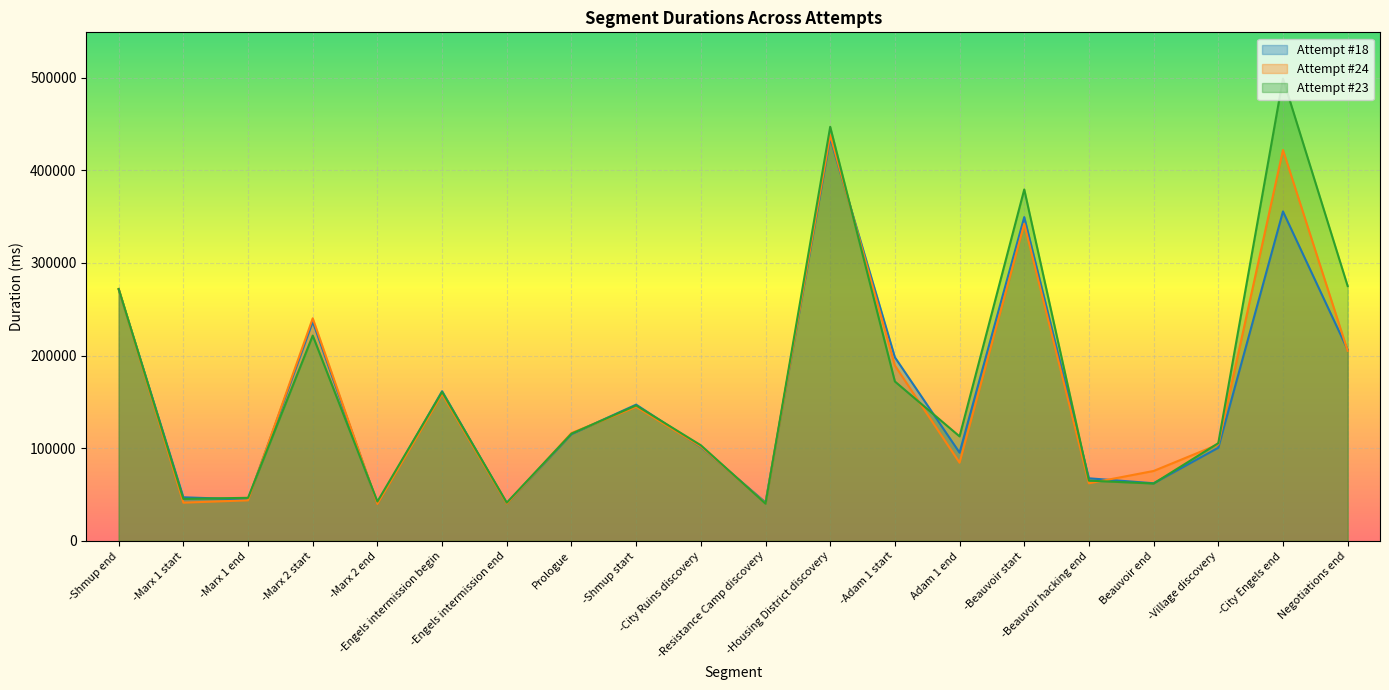

What is the average value of the Attempt #18 series?

155859